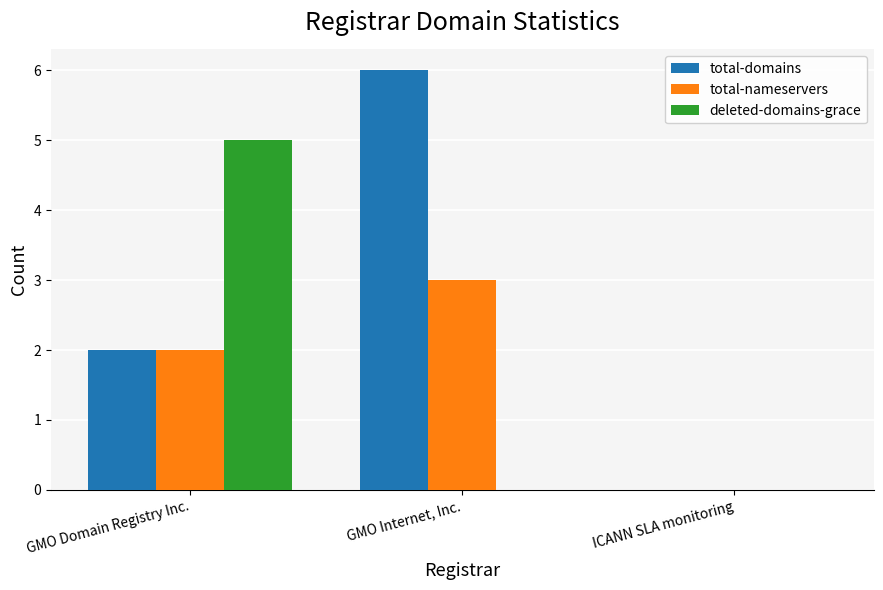

Count the number of categories in the chart.

3